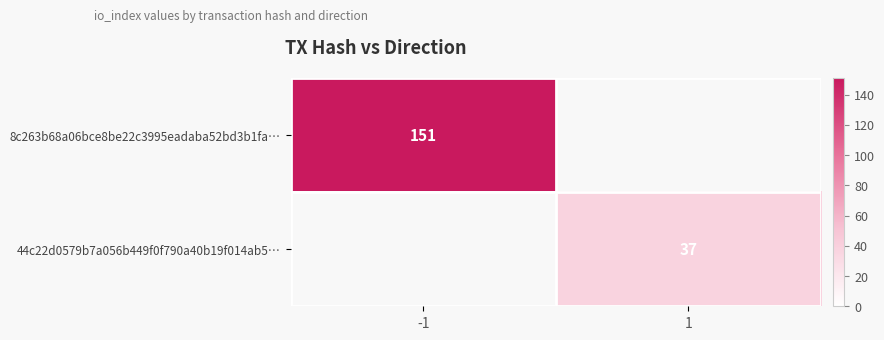

The 44c22d0579b7a056b449f0f790a40b19f014ab5… series shows 25 at 1. True or false?

False